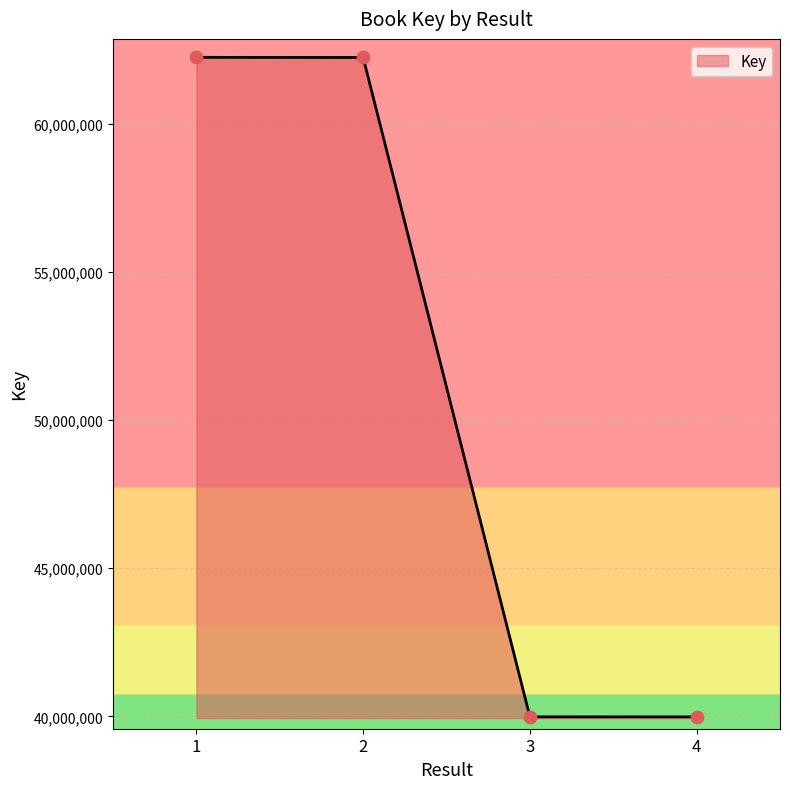

Which has a higher value, 3 or 1?

1